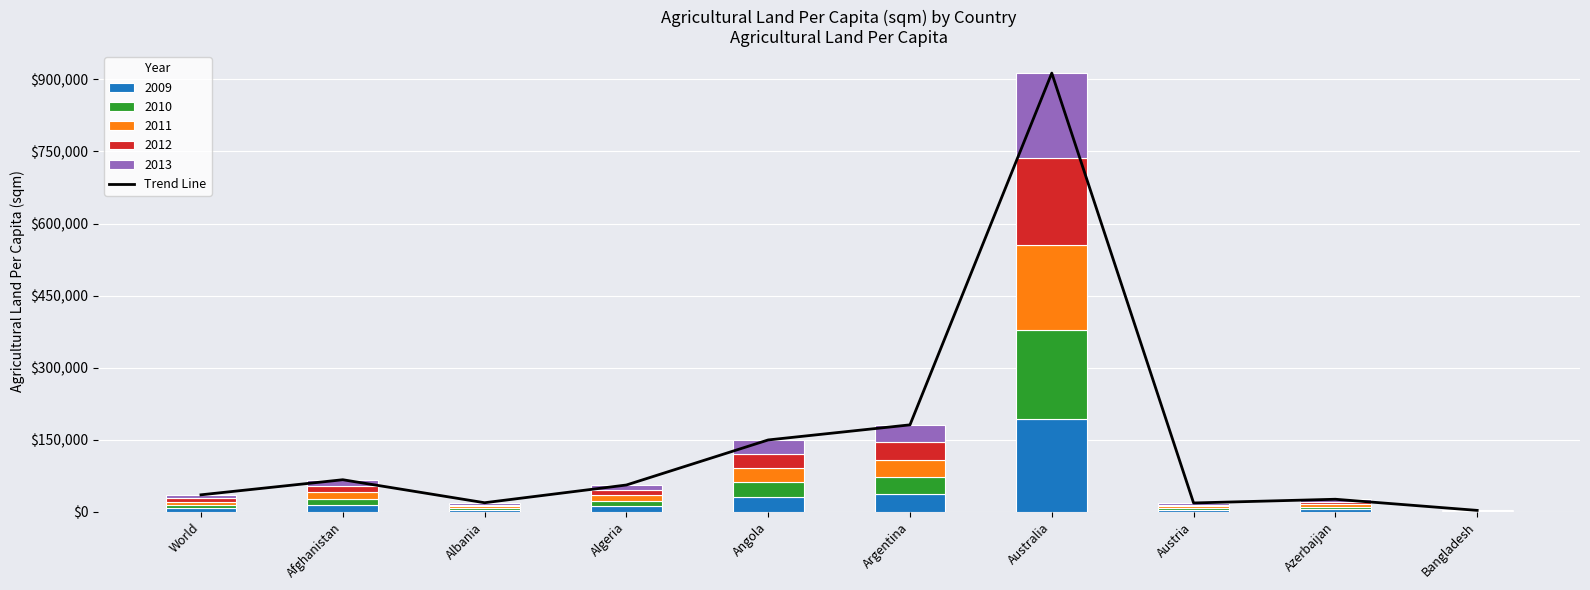

The value at World is 17827.9. True or false?

False